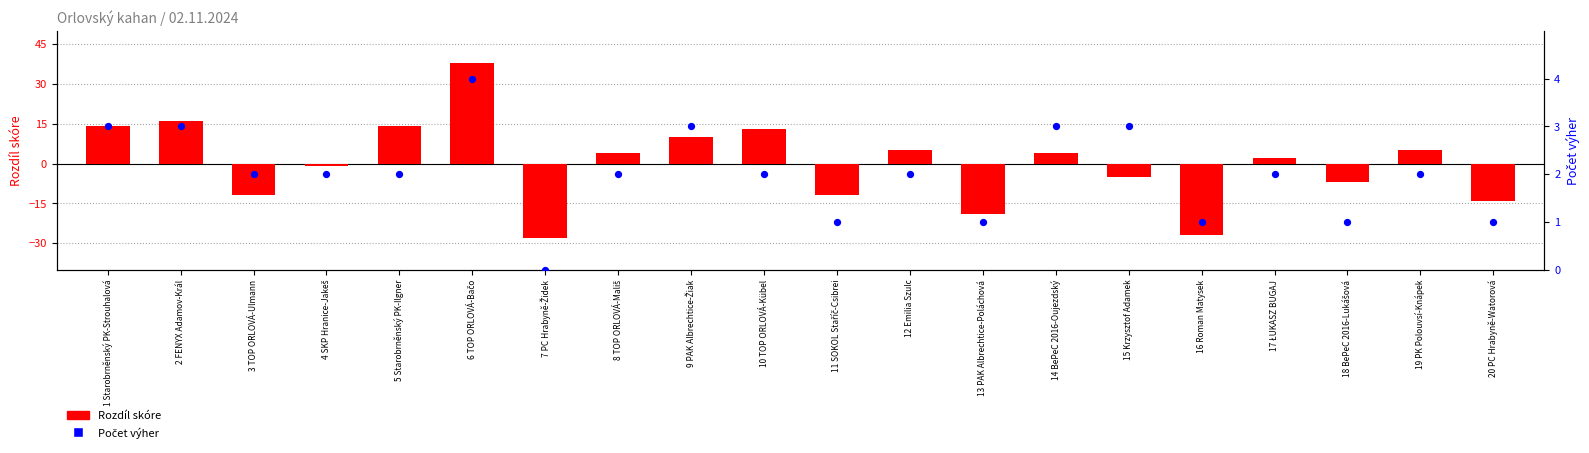

What is the total value across all series at 18 BePeC 2016-Lukášová?

-6